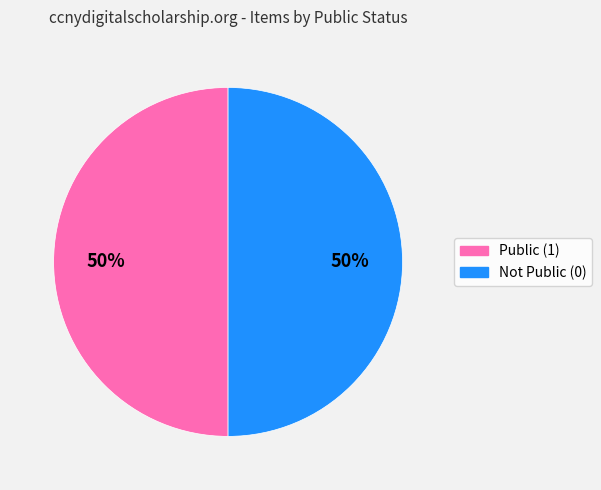

To the nearest percent, what is the average slice percentage?

50%